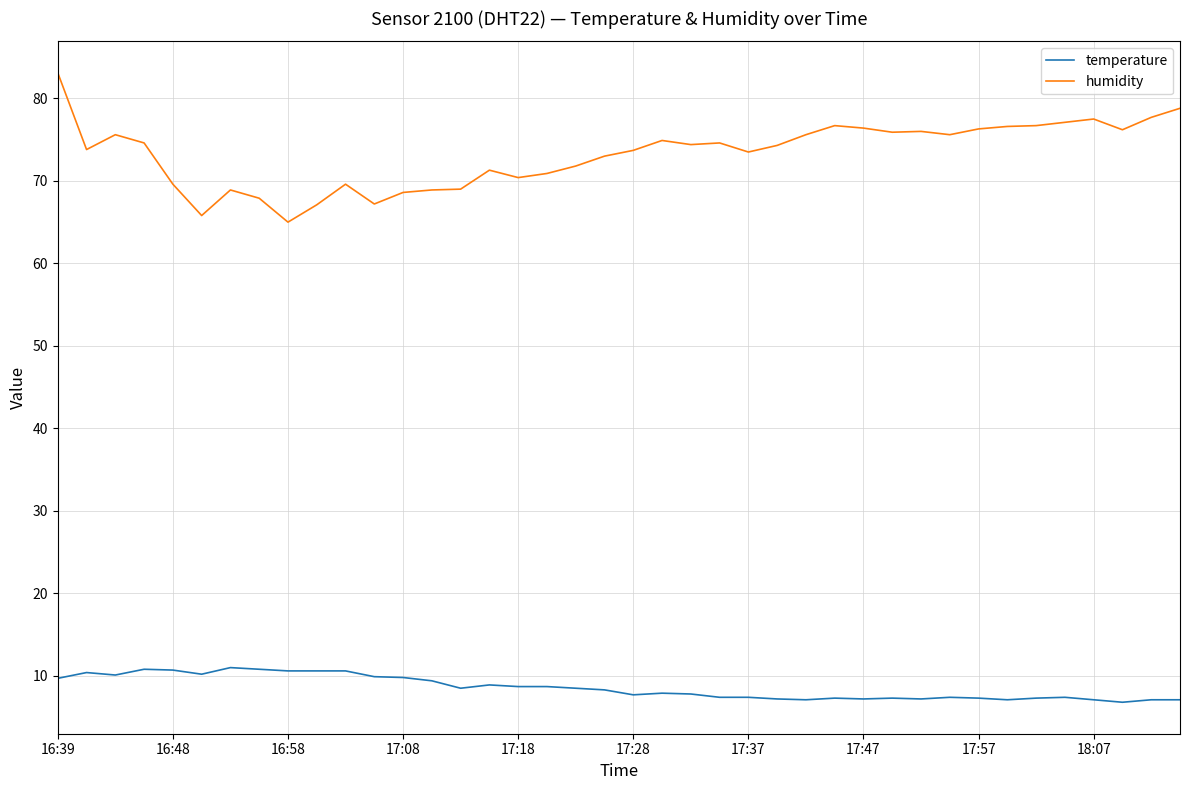

List the series in order of their peak value, lowest first.

temperature, humidity